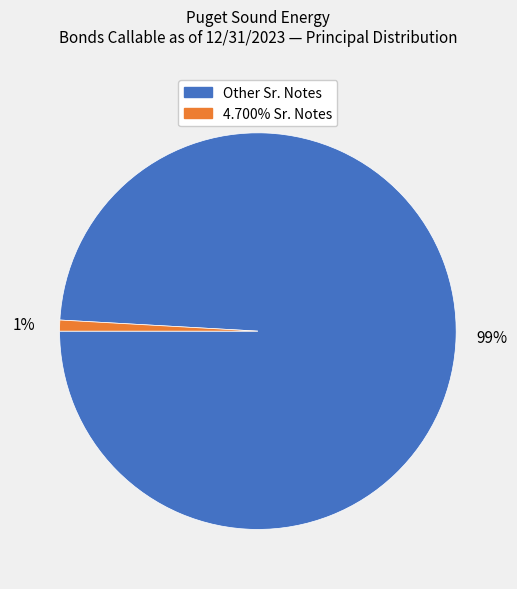

To the nearest percent, what is the average slice percentage?

50%